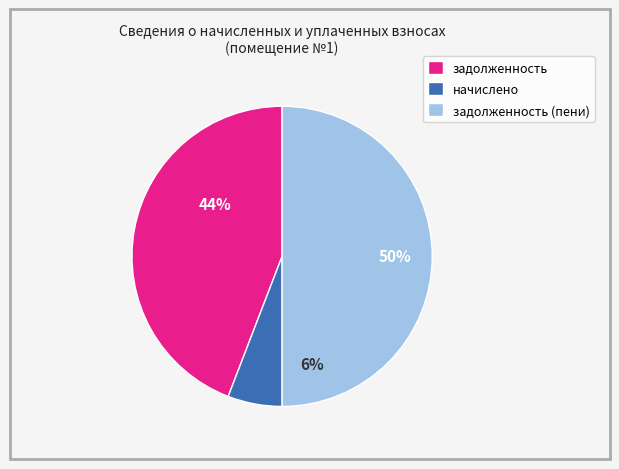

To the nearest percent, what is the difference between the начислено and задолженность (пени) slice percentages?

44%